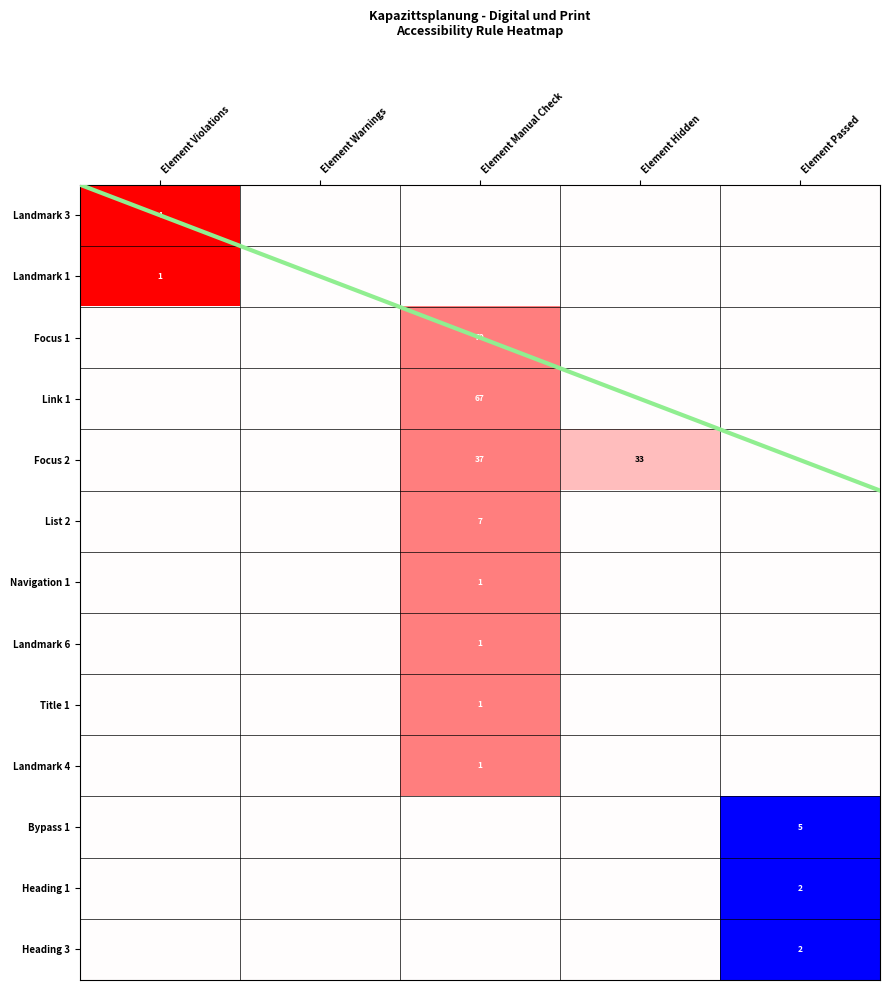

True or false: Title 1 has a value of 0 at Element Violations.

True